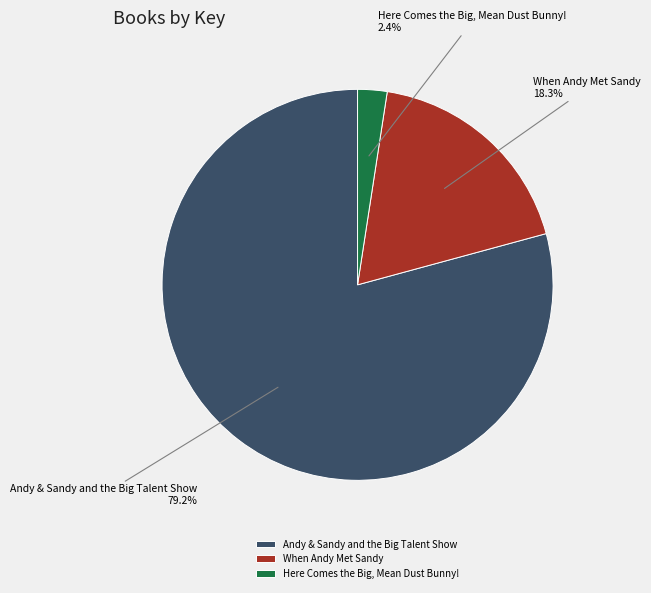

To the nearest percent, what is the average slice percentage?

33%